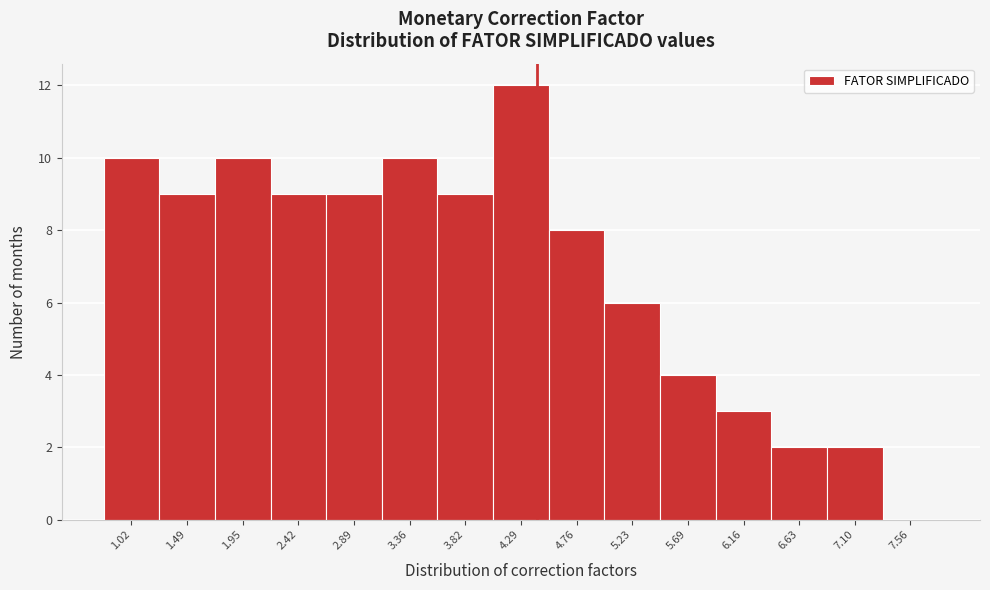

Reading right to left, list all the values displayed in this chart.

7.56=0	7.10=2	6.63=2	6.16=3	5.69=4	5.23=6	4.76=8	4.29=12	3.82=9	3.36=10	2.89=9	2.42=9	1.95=10	1.49=9	1.02=10